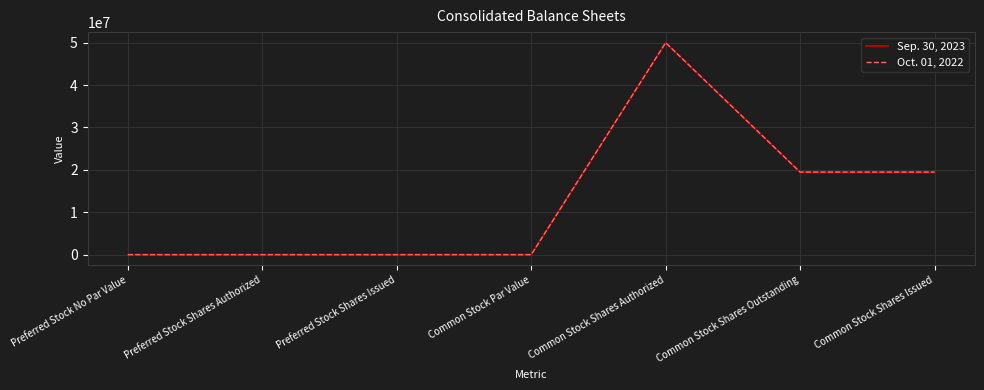

Rank the series by their average value, from lowest to highest.

Sep. 30, 2023, Oct. 01, 2022